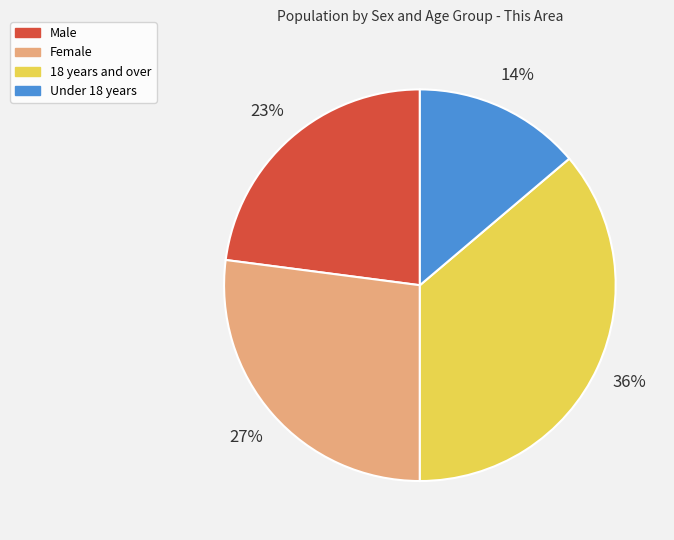

What is the ratio of the value at 18 years and over to the value at Under 18 years?

2.6